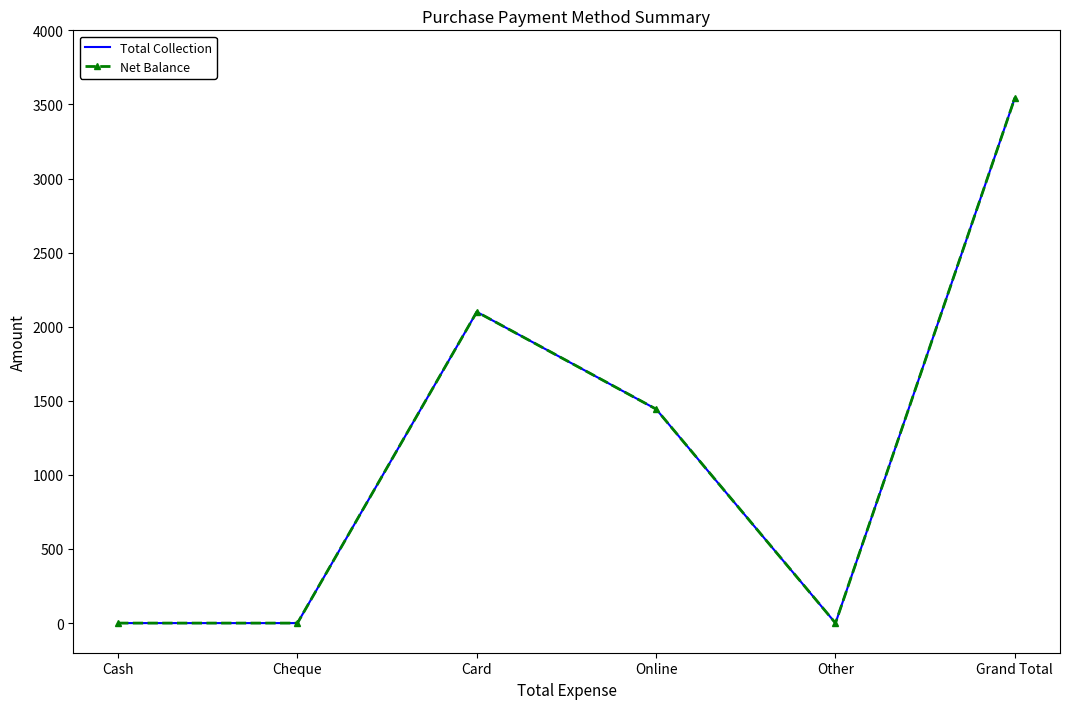

At Grand Total, list the series in order from largest to smallest.

Total Collection, Net Balance